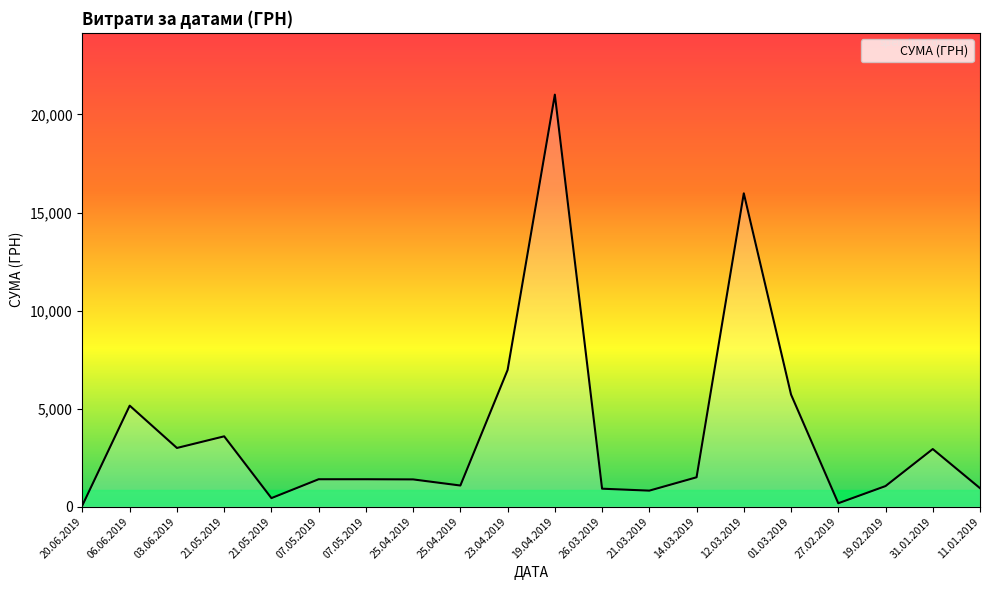

Does the chart have visible grid lines?

No